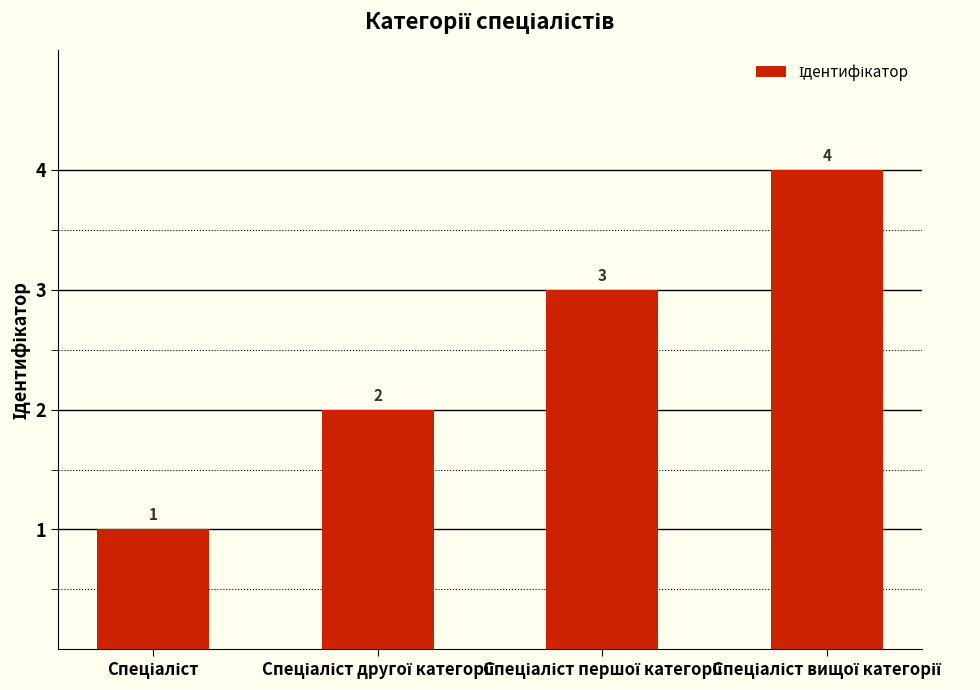

What is the sum of all values?

10